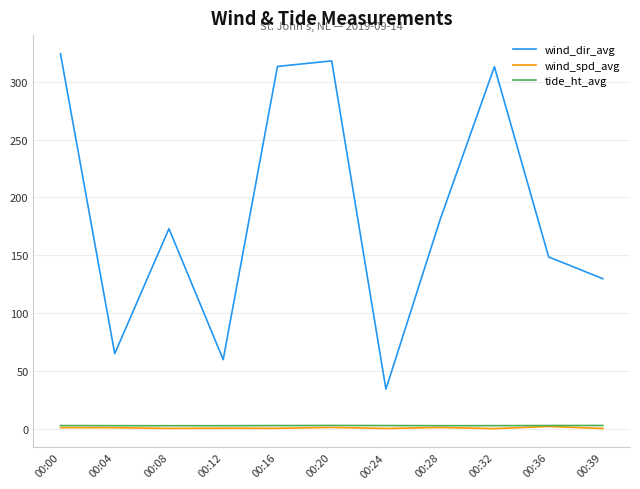

Which series has the largest total across all categories?

wind_dir_avg